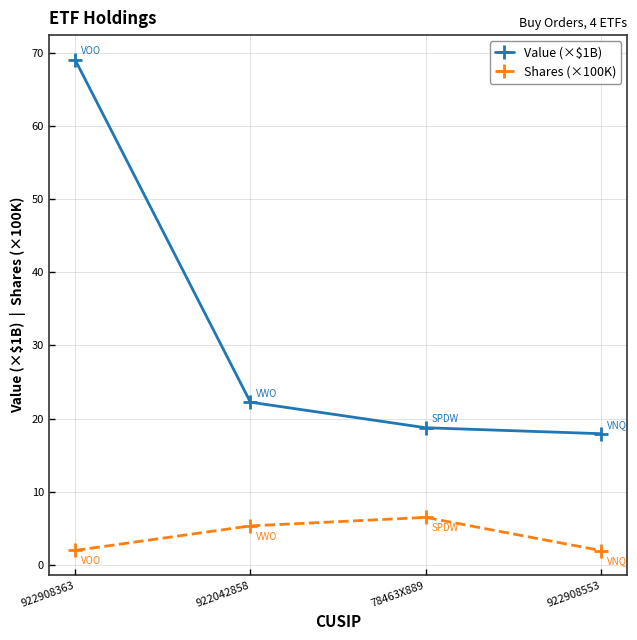

True or false: Shares (×100K) and Value (×$1B) intersect in this chart.

False